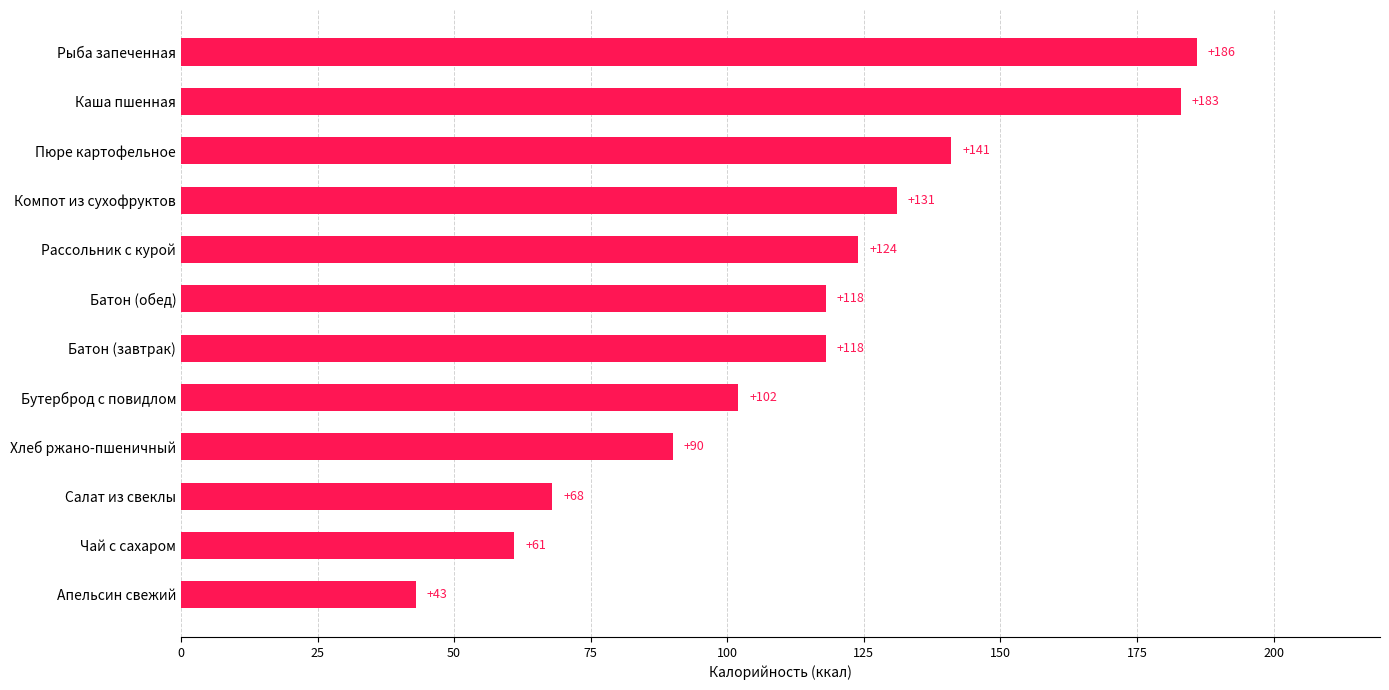

The value at Салат из свеклы is 68. True or false?

True